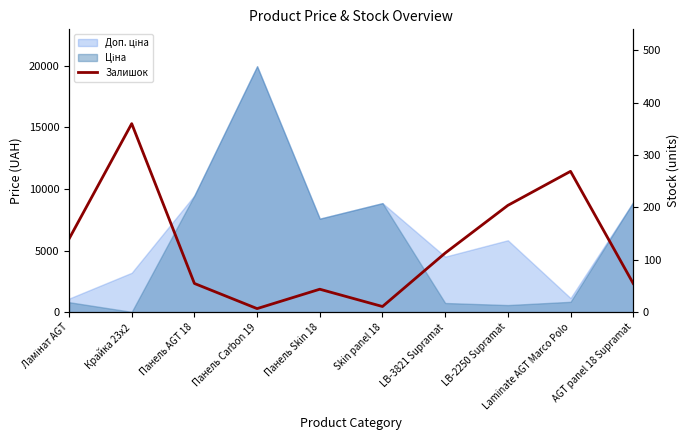

List the labels in order of value, smallest first.

Панель Carbon 19, Skin panel 18, Панель Skin 18, Панель AGT 18, AGT panel 18 Supramat, LB-3821 Supramat, Ламінат AGT, LB-2250 Supramat, Laminate AGT Marco Polo, Крайка 23x2